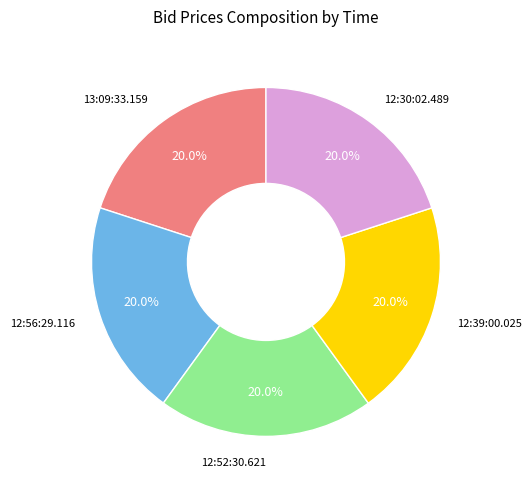

Is there any slice that represents more than half of the pie?

No